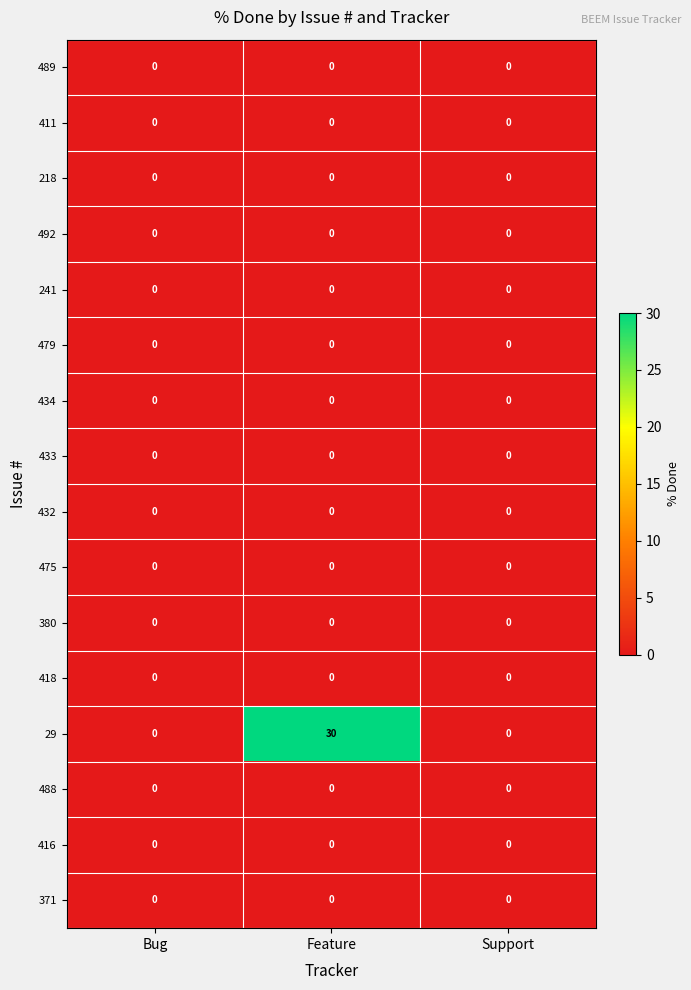

How many distinct data groups are displayed?

16